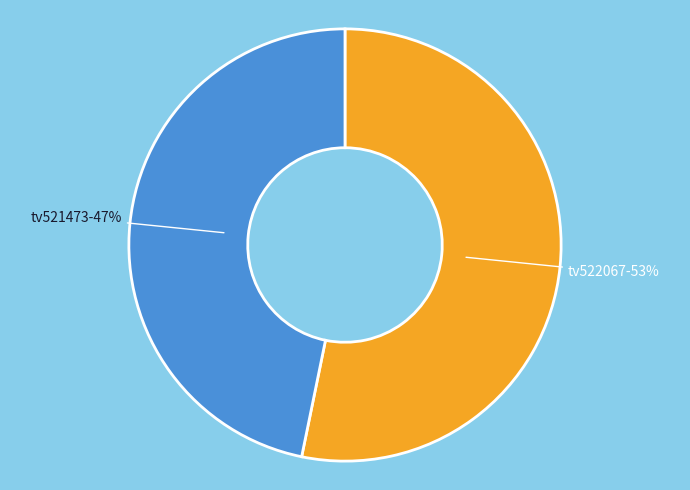

To the nearest percent, what is the difference between the largest and smallest slice percentages?

6%